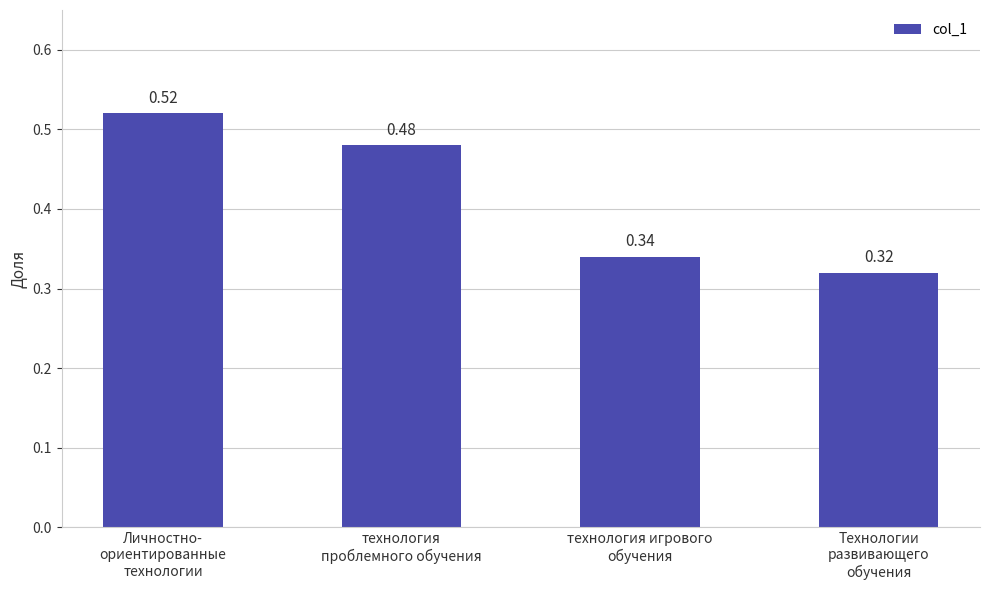

What is the change in value from технология
проблемного обучения to технология игрового
обучения?

-0.1